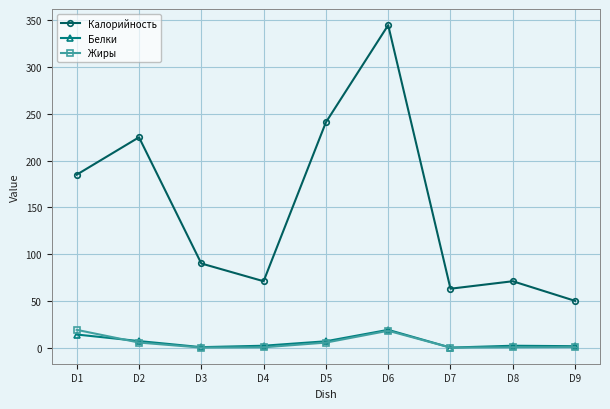

Which category has the highest value in the Калорийность series?

D6